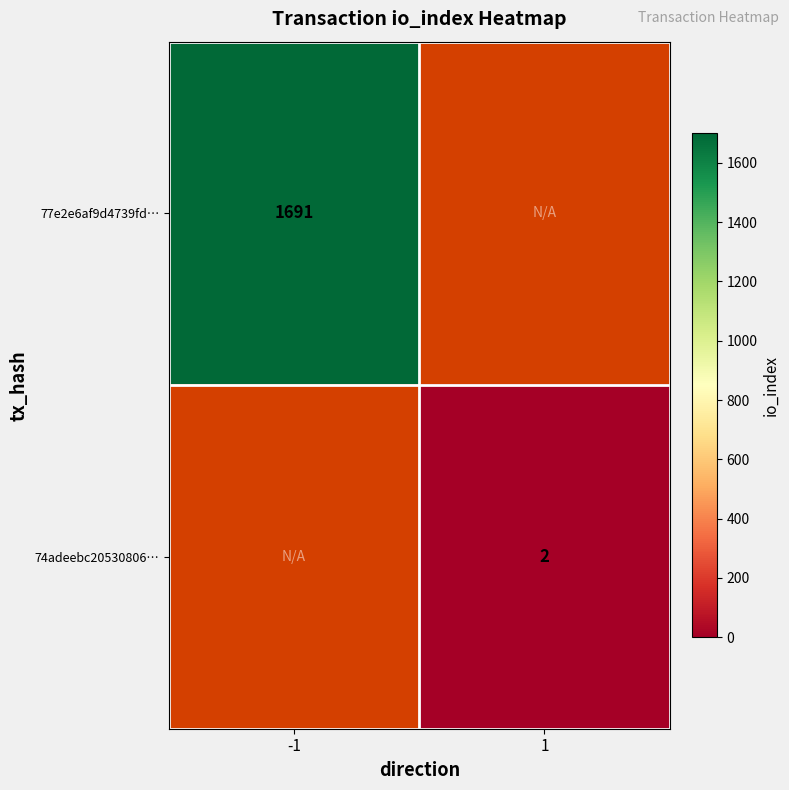

Count the number of data series in this chart.

2